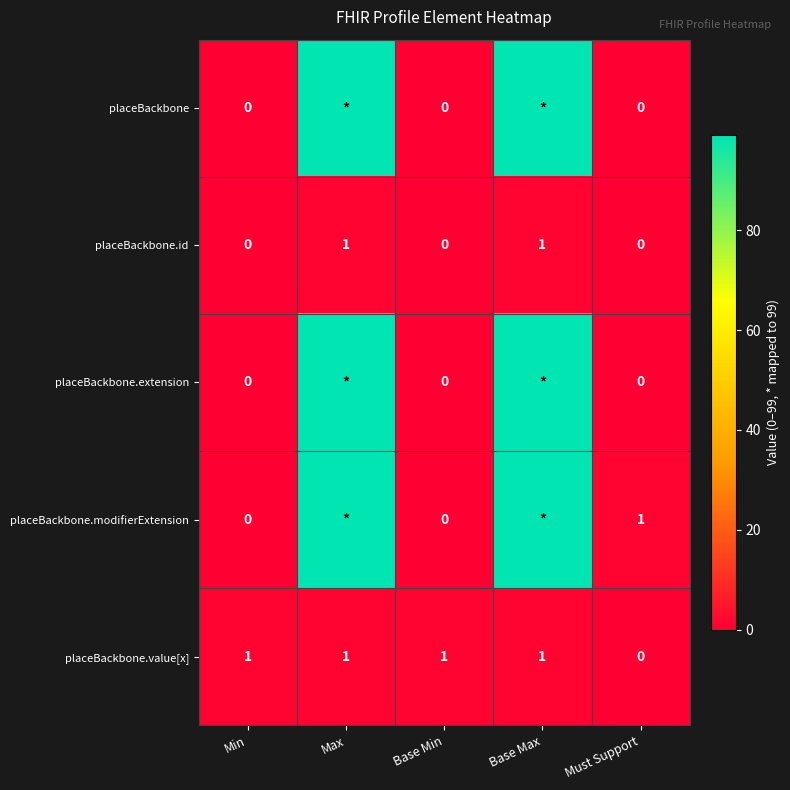

How many placeBackbone.id values are between 0 and 1?

5